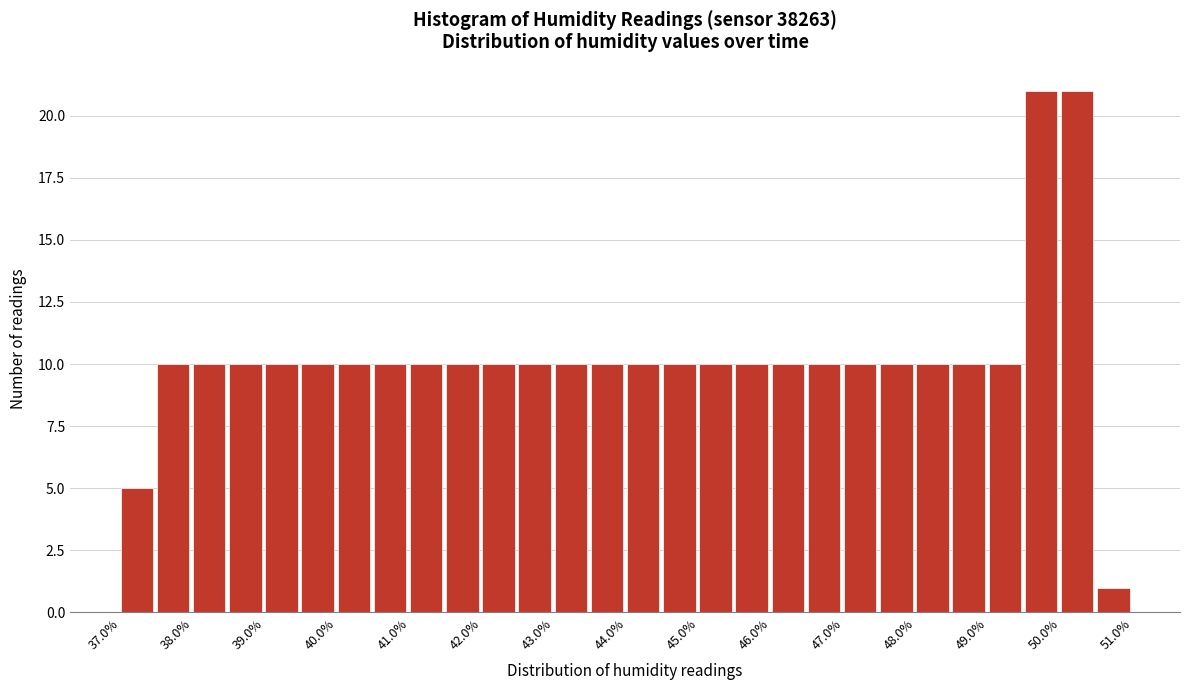

How tall is the bar that spans 37.0 to 37.5 on the x-axis? The values are not printed on the chart, so give them approximately, as read against the axis.

5